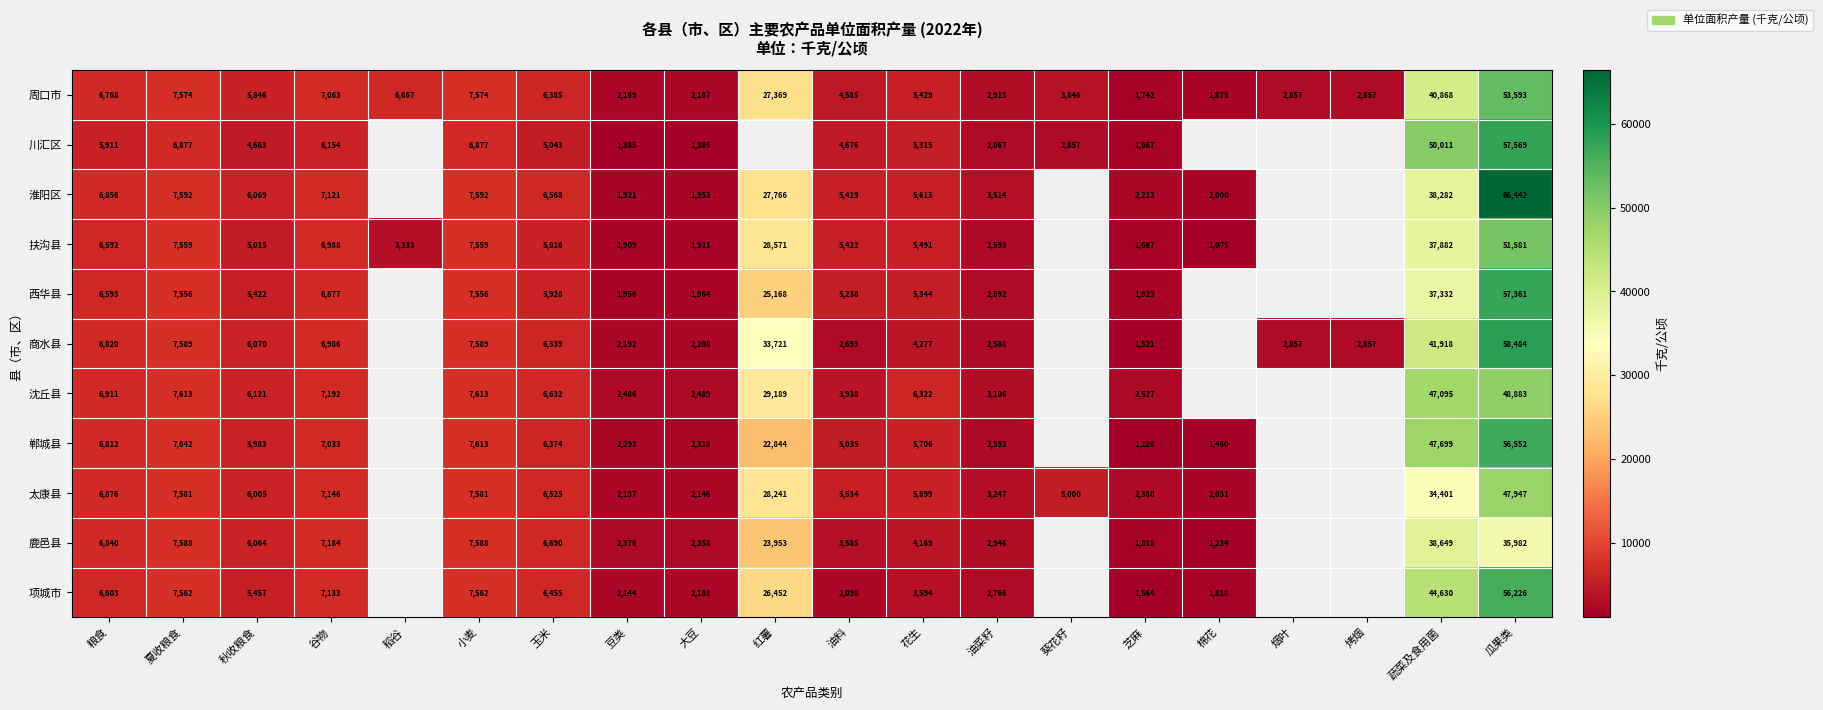

Is the value of 川汇区 at 夏收粮食 greater than the value of 扶沟县 at 谷物?

No